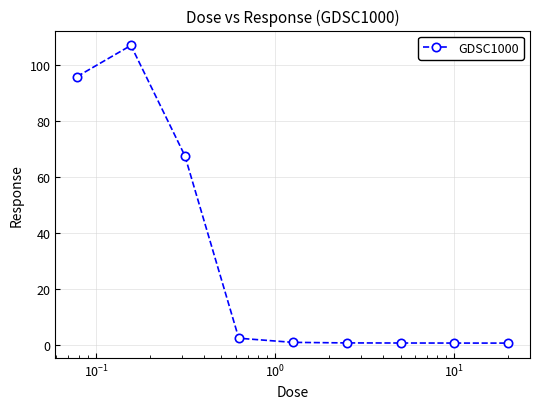

How many data points does each series have?

9